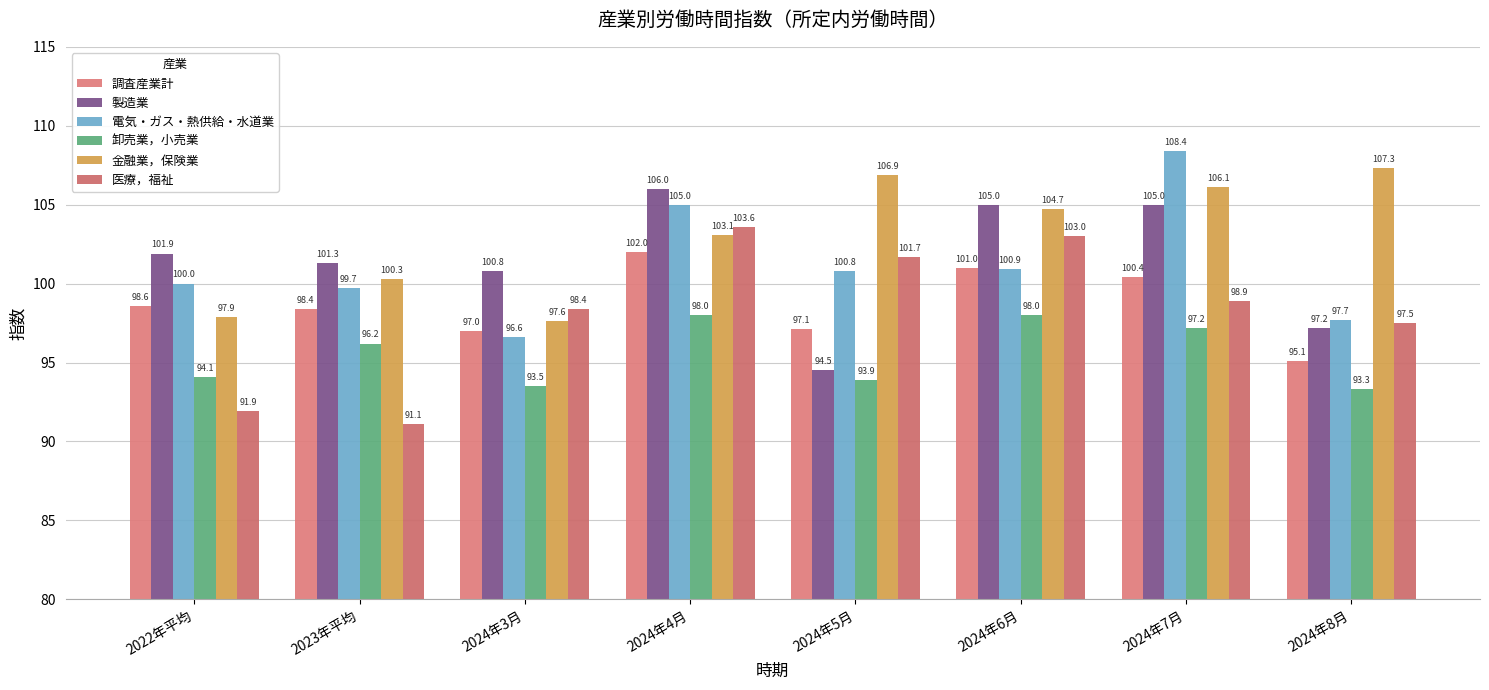

Between 2024年5月 and 2024年8月, which series saw the biggest shift?

医療，福祉